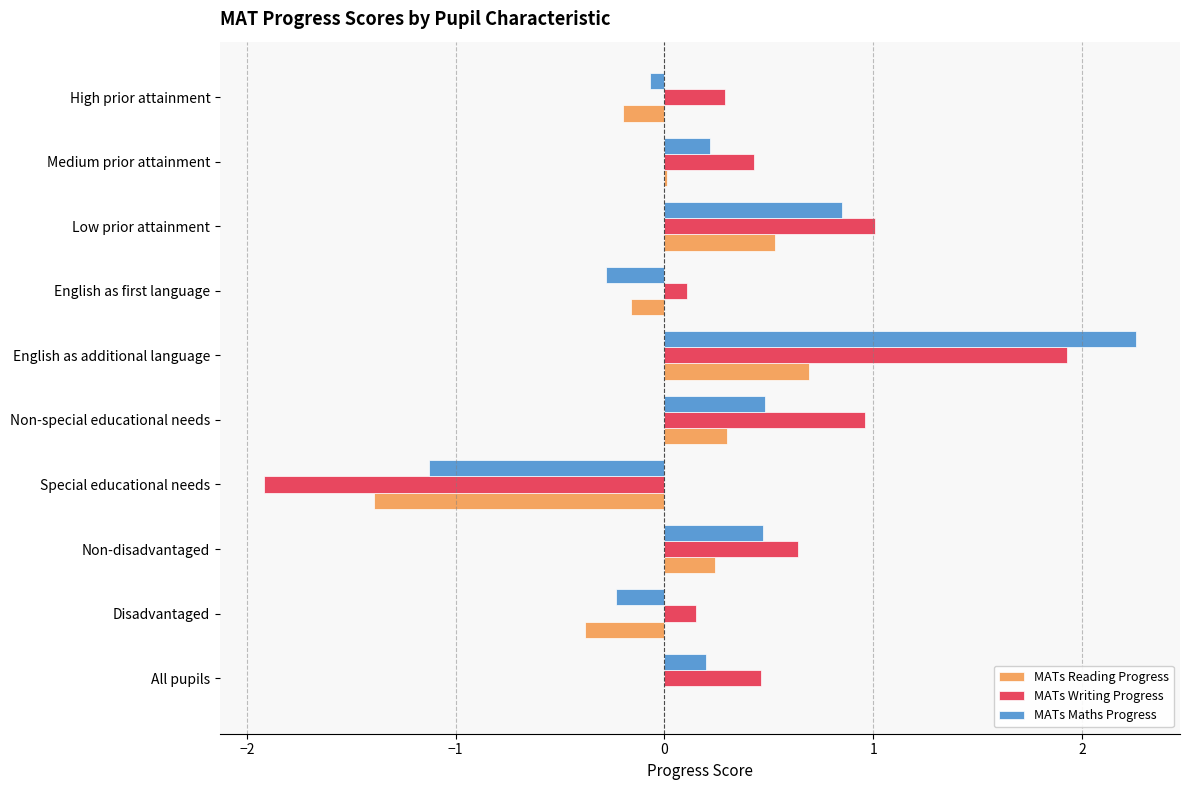

What is the sum of all MATs Maths Progress values?

2.8